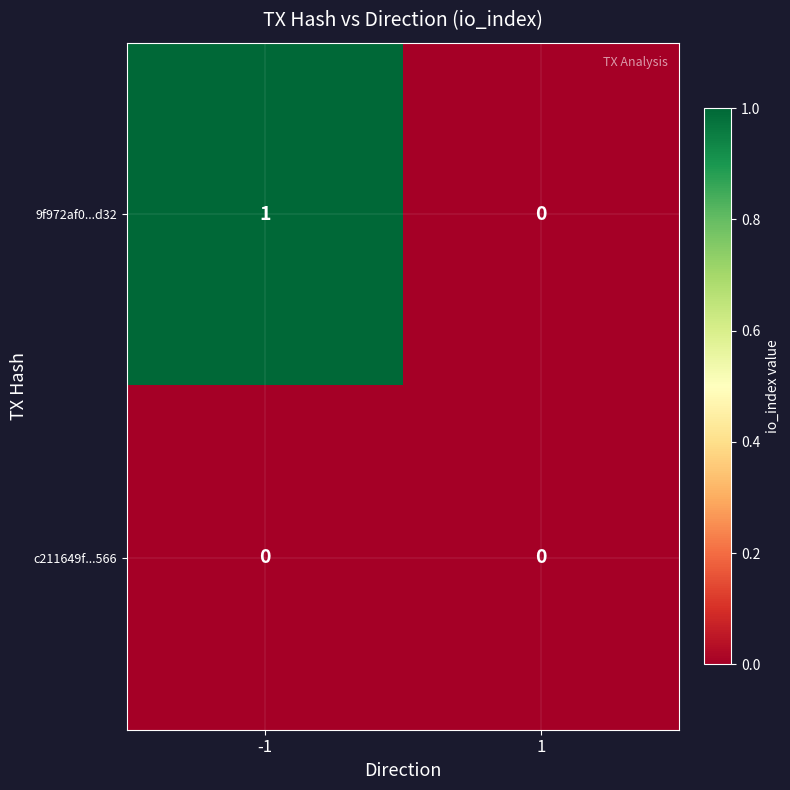

What is the spread (max minus min) of values at -1?

1